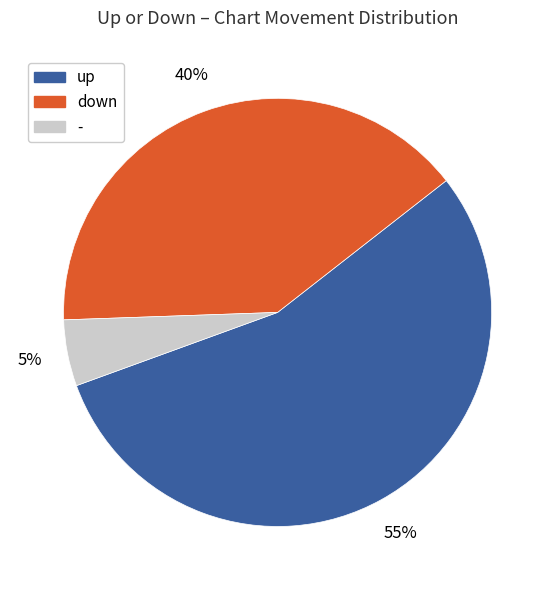

To the nearest percent, what percentage of the pie is up?

55%